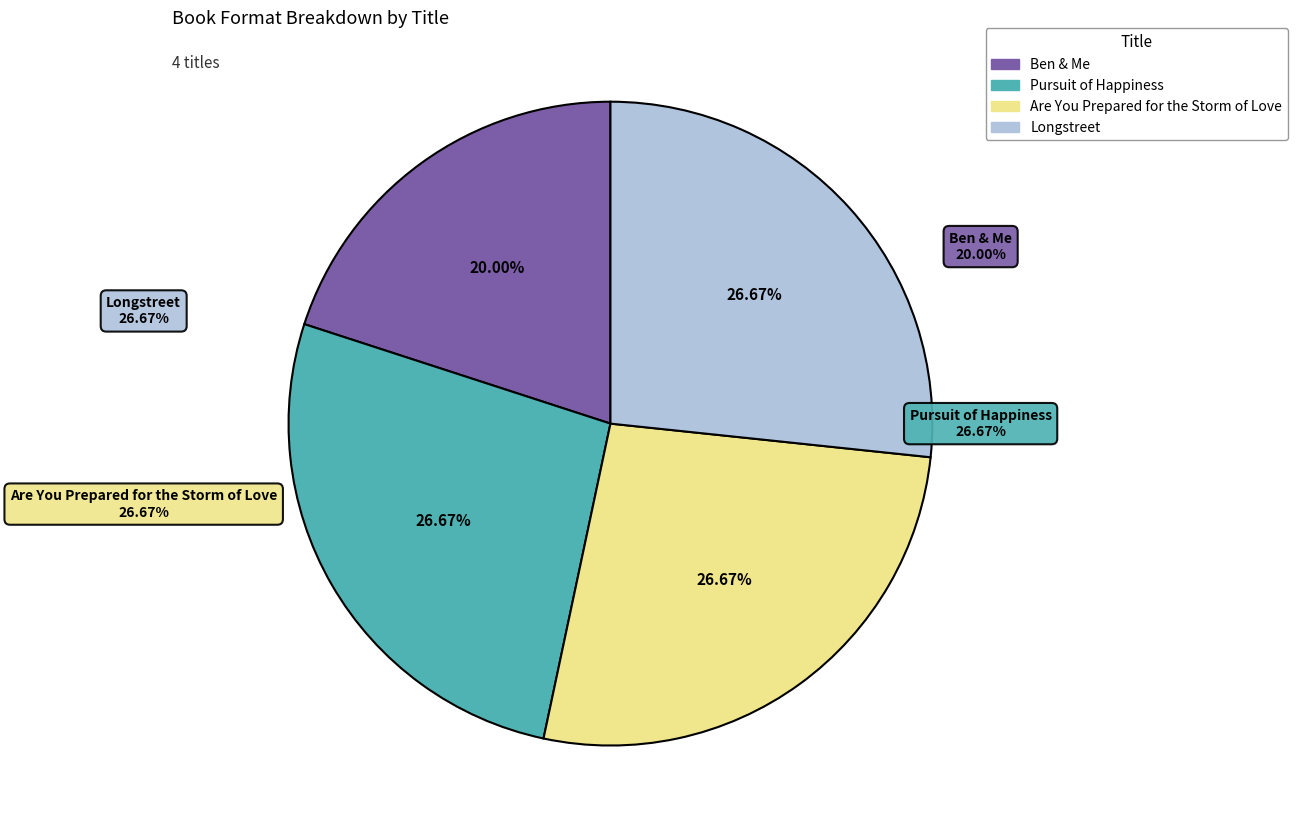

To the nearest percent, what portion does Longstreet represent?

27%